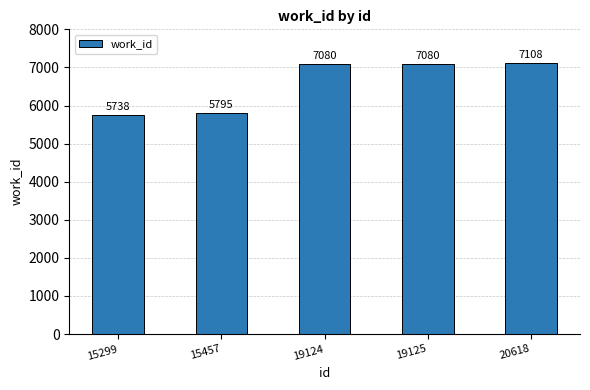

Reading left to right, list all the values displayed in this chart.

15299=5738	15457=5795	19124=7080	19125=7080	20618=7108